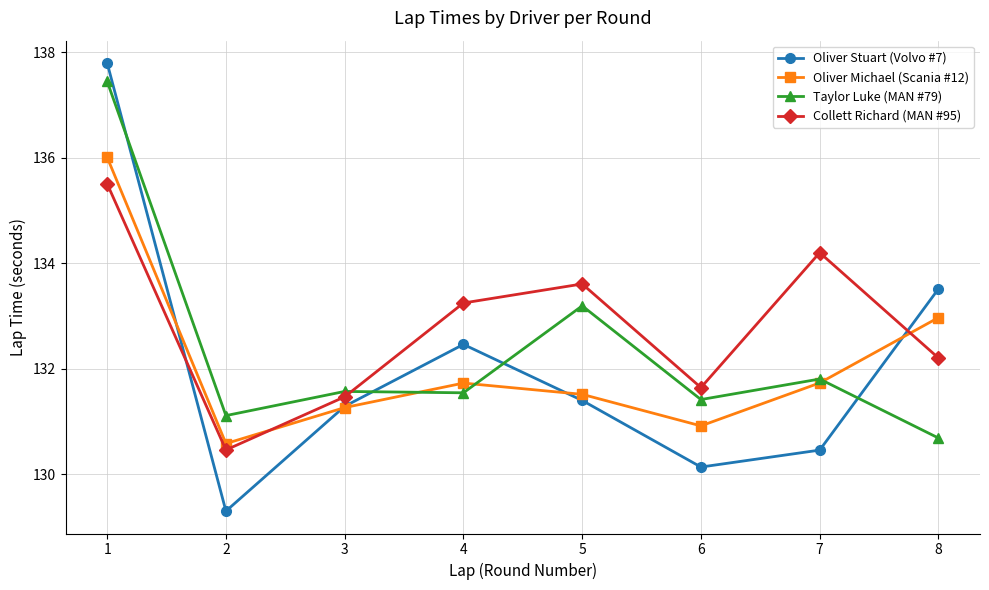

Which series has the widest spread of values?

Oliver Stuart (Volvo #7)